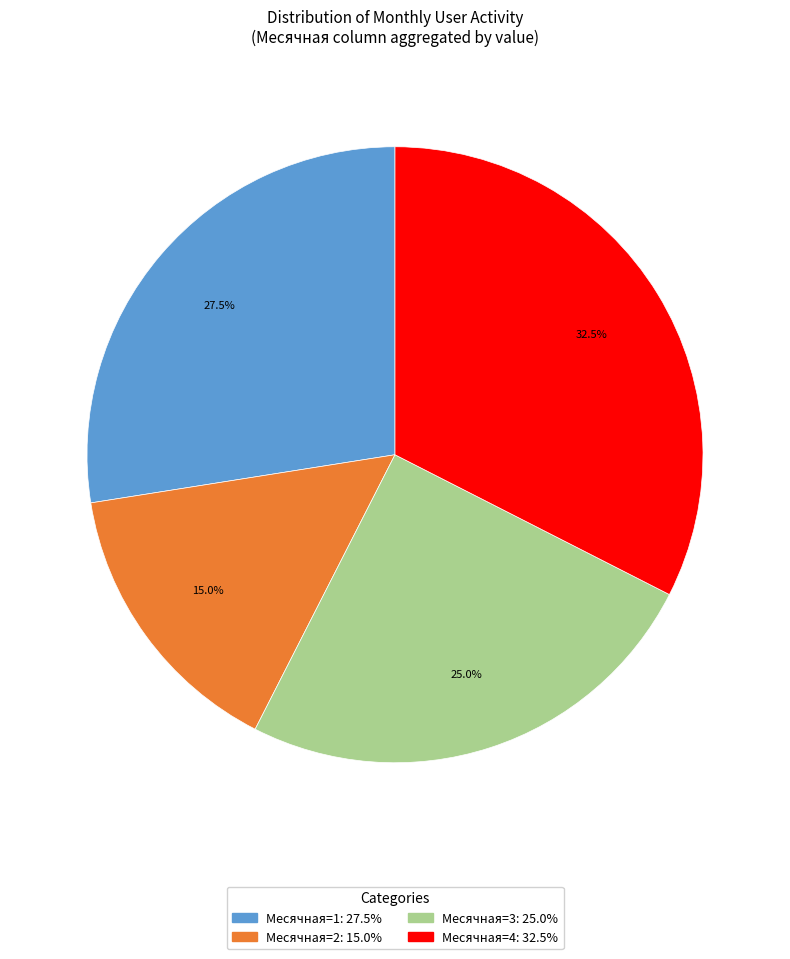

How many slices are in this pie chart?

4